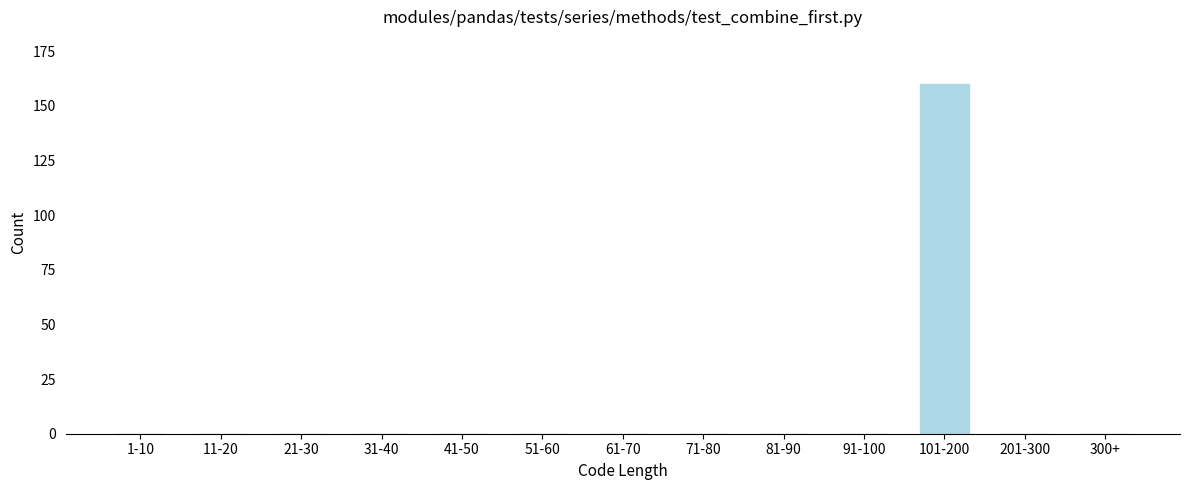

Reading left to right, what are all the values shown in this chart?

1-10=0	11-20=0	21-30=0	31-40=0	41-50=0	51-60=0	61-70=0	71-80=0	81-90=0	91-100=0	101-200=160	201-300=0	300+=0